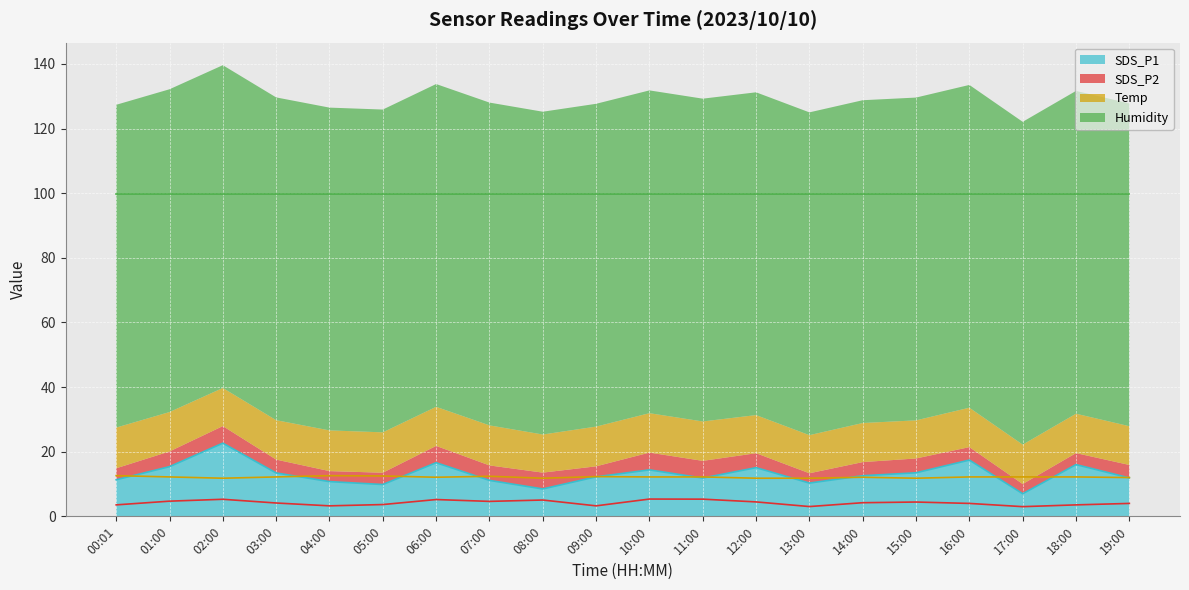

The SDS_P1 series shows 17.4 at 16:00. True or false?

True